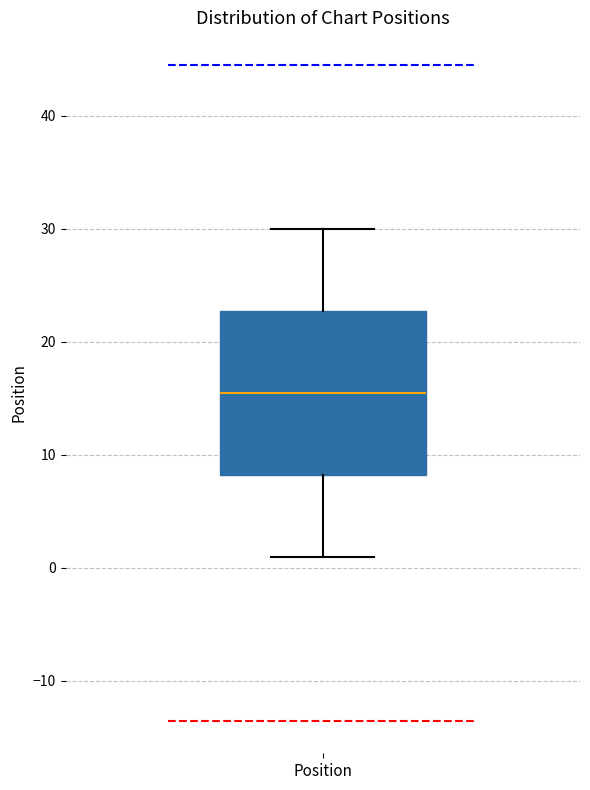

Transcribe this box plot: give where the median line is, the range the box spans, and where the two whiskers end, as read against the y-axis. The values are not printed on the chart, so give them approximately, as read against the axis.

median 16, box 8 to 23, whiskers 1 to 30